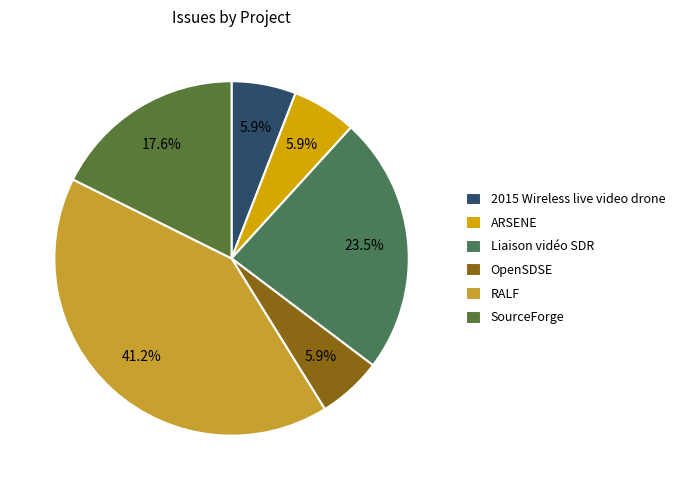

To the nearest percent, what is the combined percentage of SourceForge and RALF?

59%